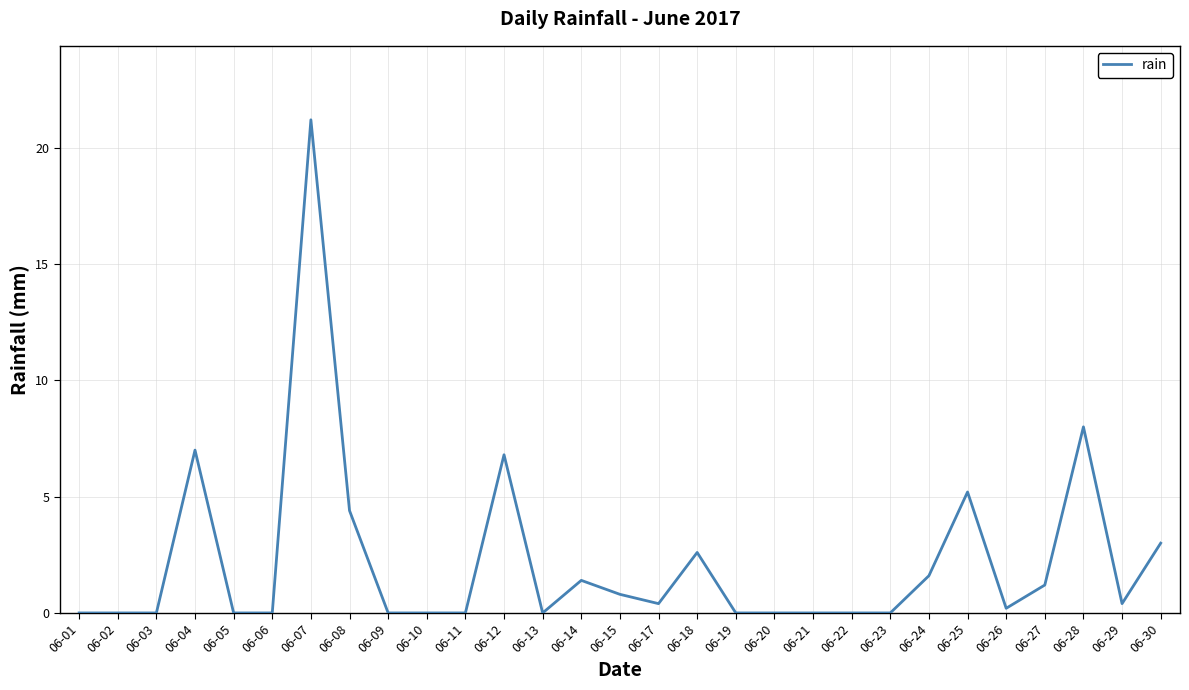

At which category does the chart reach its peak across all series?

06-07